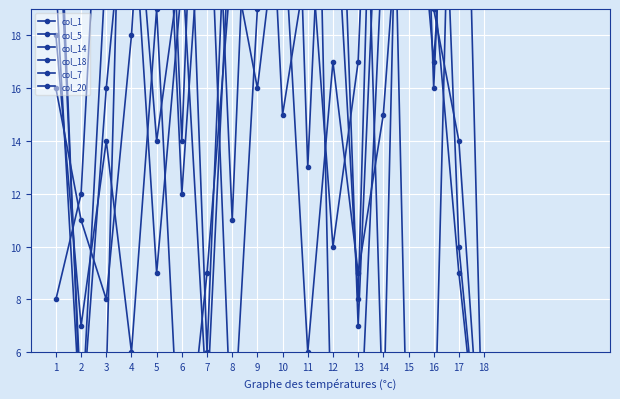

What are all the series names shown in the legend?

col_1, col_5, col_14, col_18, col_7, col_20